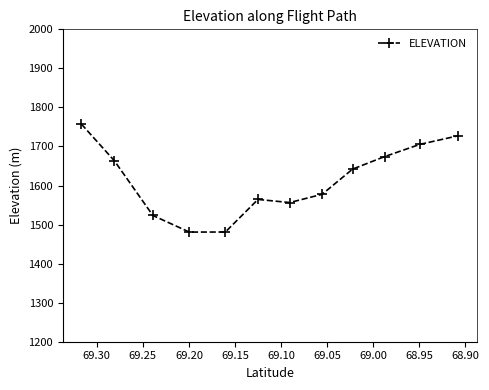

True or false: the data shows 2200.0 at 69.30.

False